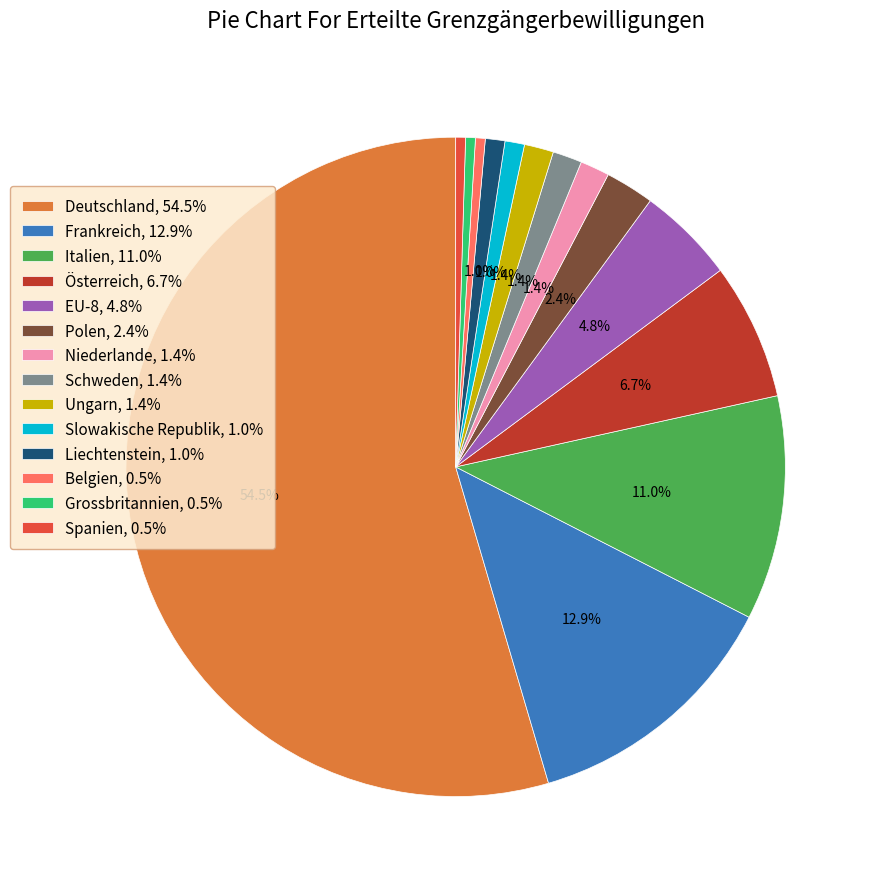

What percentage is the Niederlande slice, to the nearest percent?

1%